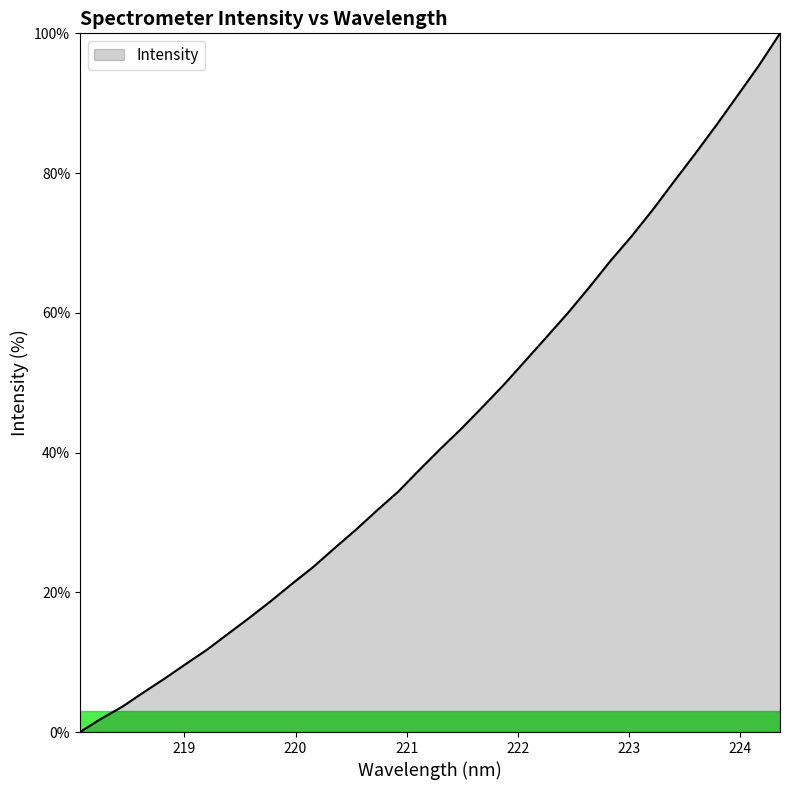

True or false: the data has more than 2 interior local peaks.

False